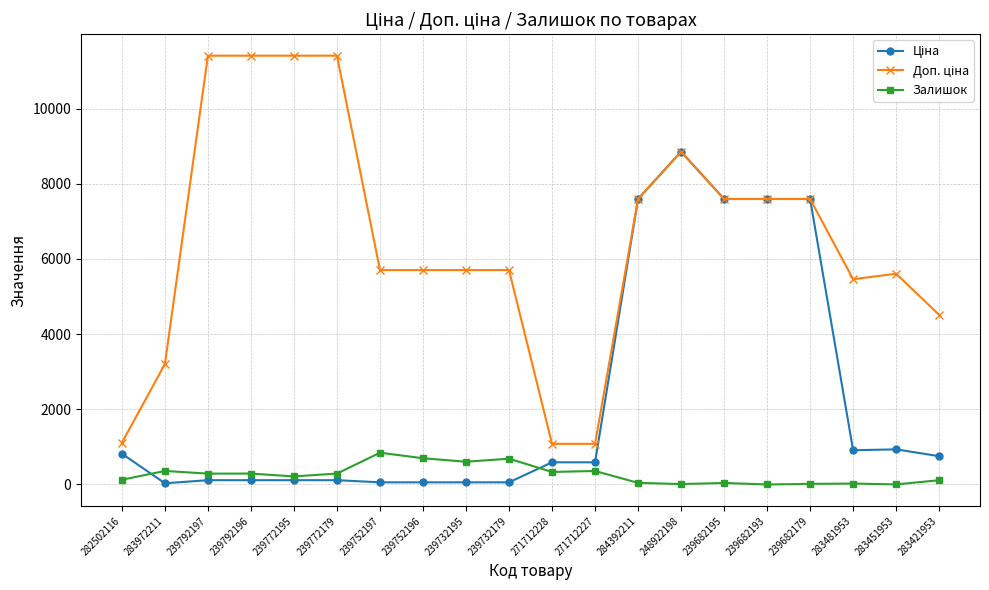

Is it true that Залишок equals 359.0 at 271712227?

True